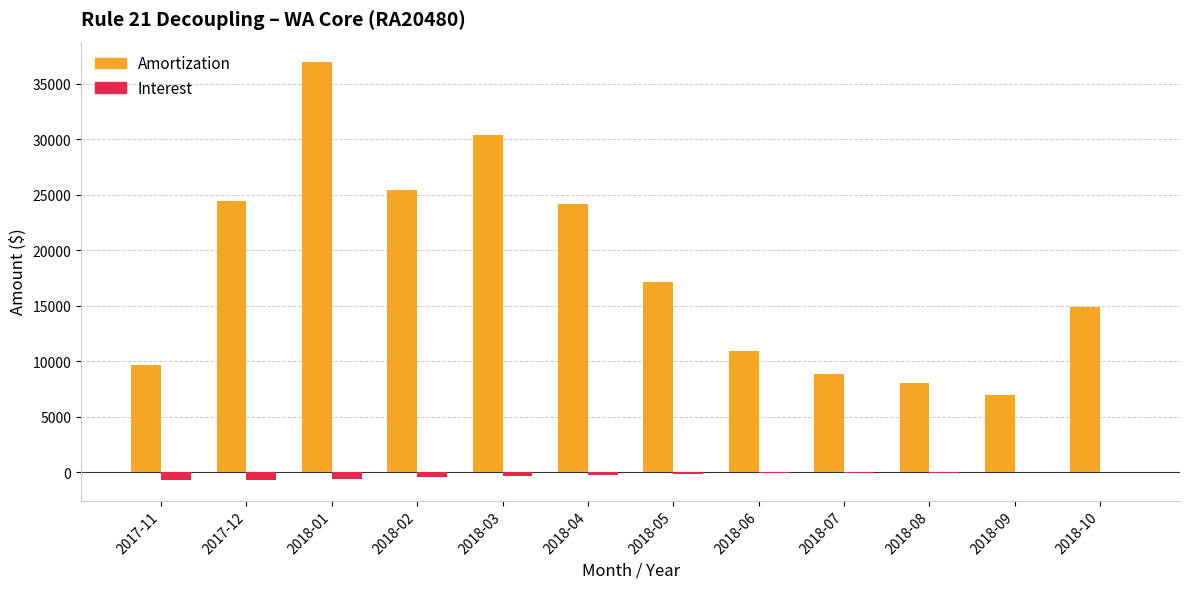

Which series has the largest total across all categories?

Amortization